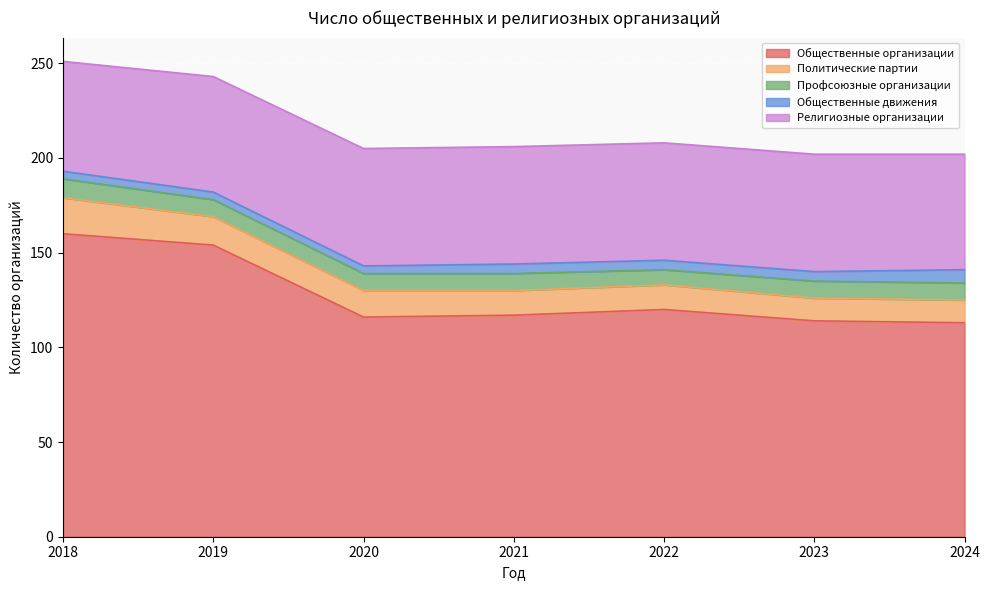

What is the maximum value shown in the chart?

160